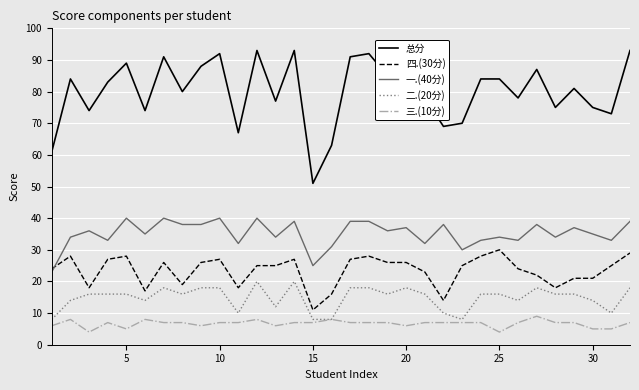

What is the lowest value of the 总分 series?

51